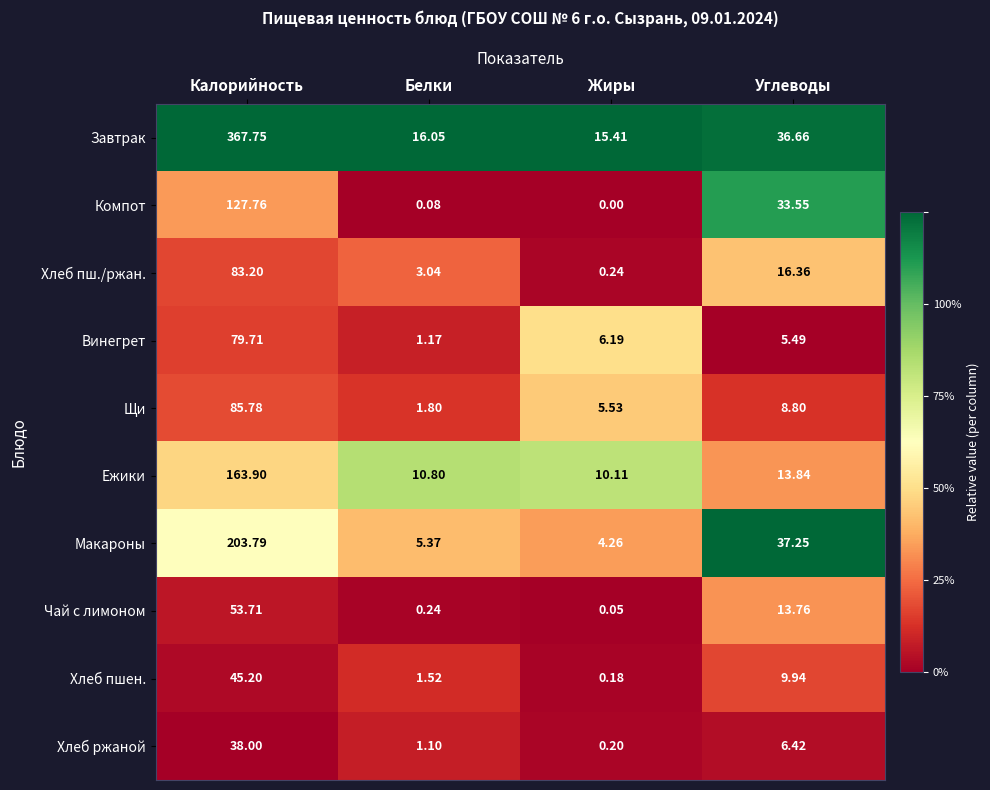

Rank the series at Углеводы from highest to lowest value.

Макароны, Завтрак, Компот, Хлеб пш./ржан., Ежики, Чай с лимоном, Хлеб пшен., Щи, Хлеб ржаной, Винегрет